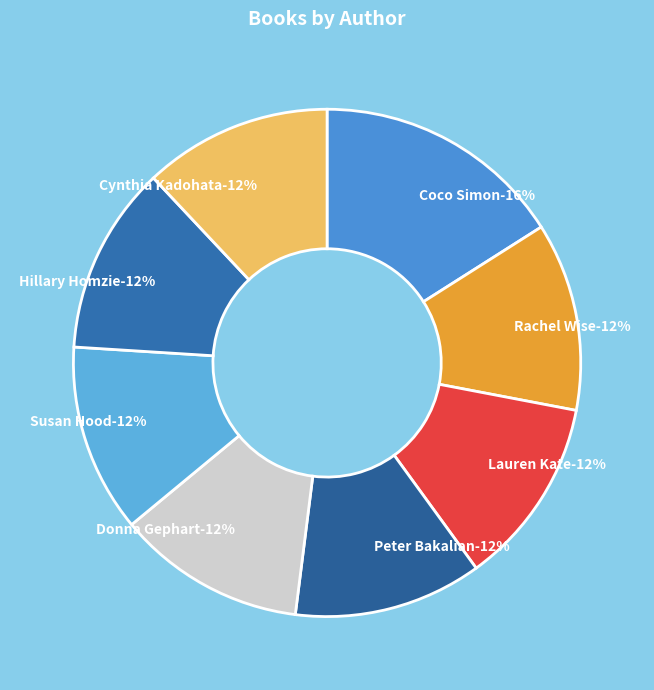

Rank the categories by value from highest to lowest.

Coco Simon, Rachel Wise, Lauren Kate, Peter Bakalian, Donna Gephart, Susan Hood, Hillary Homzie, Cynthia Kadohata